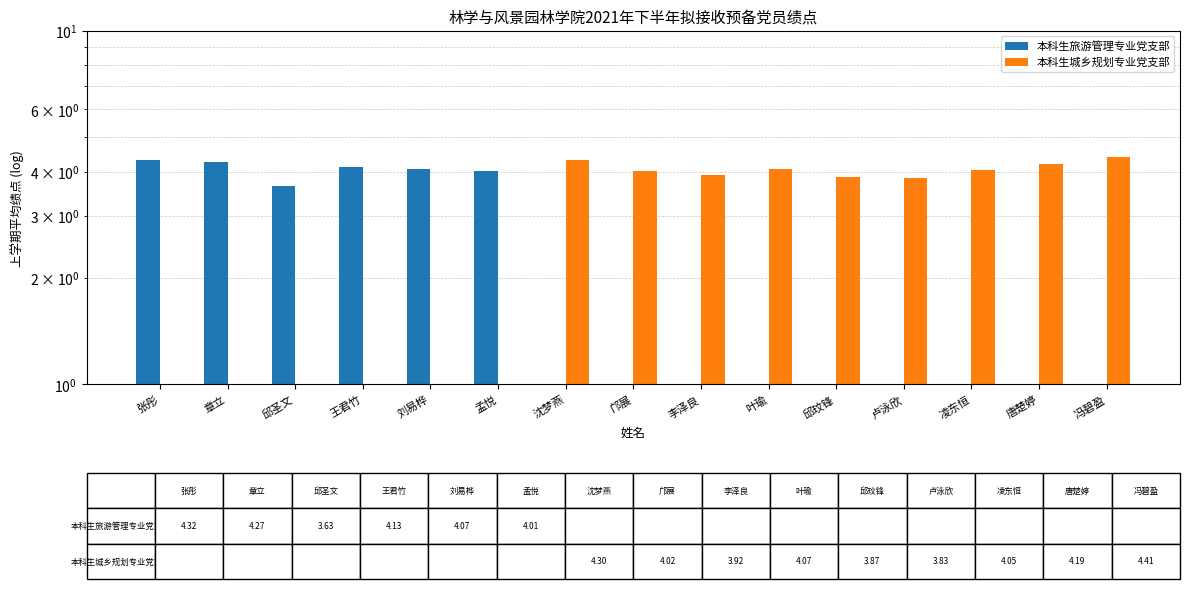

How many bars are there in each group?

2